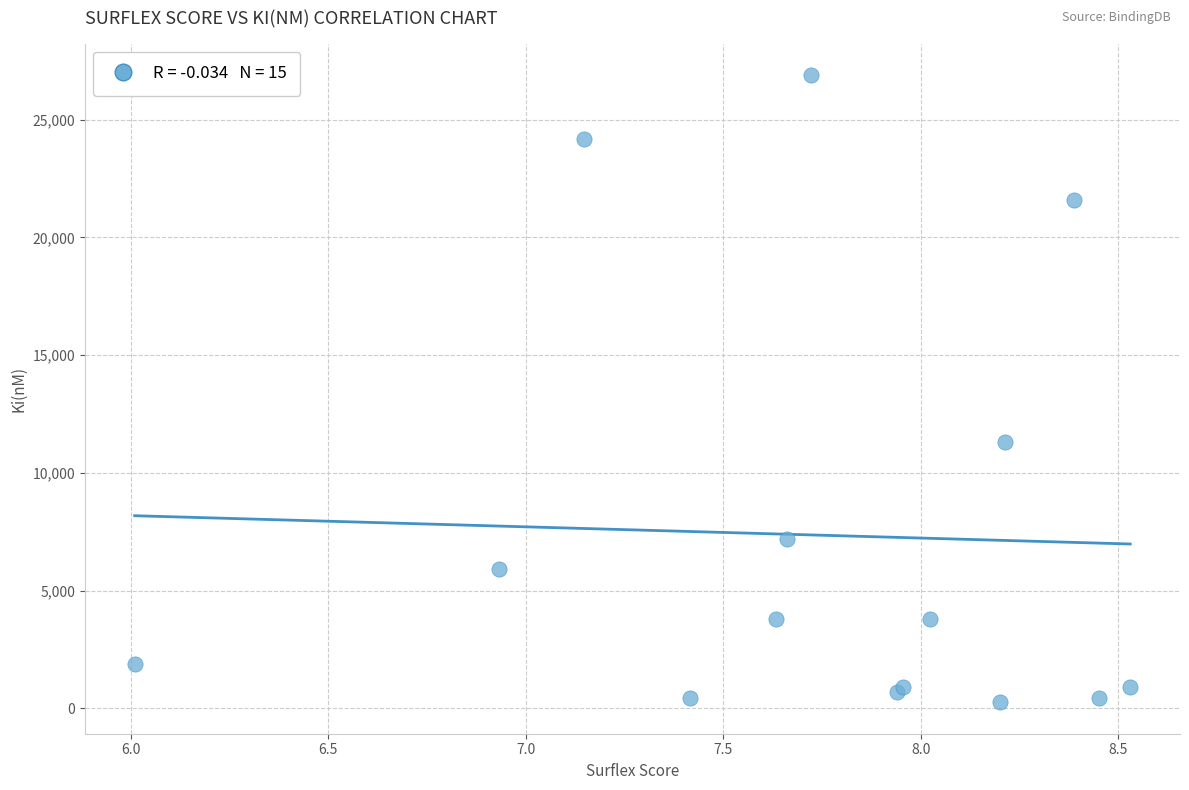

What Y value in the scatter plot is closest to 13575?

11300